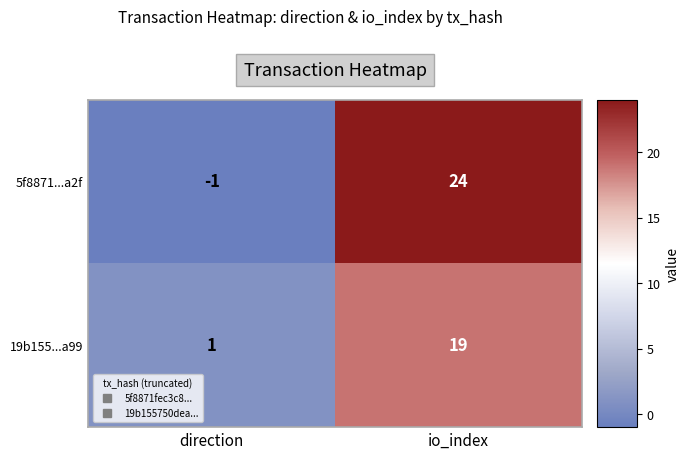

How many series are shown in this chart?

2